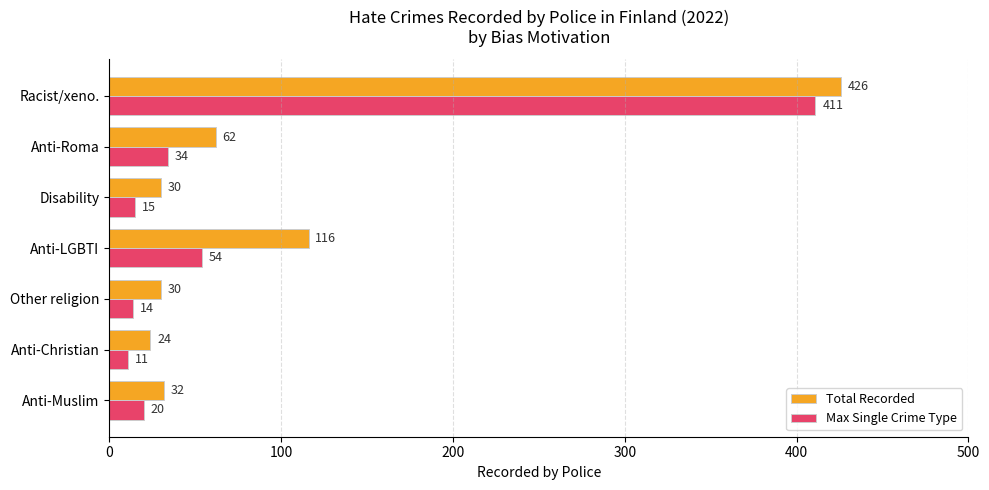

At which label is Max Single Crime Type closest to 211?

Anti-LGBTI